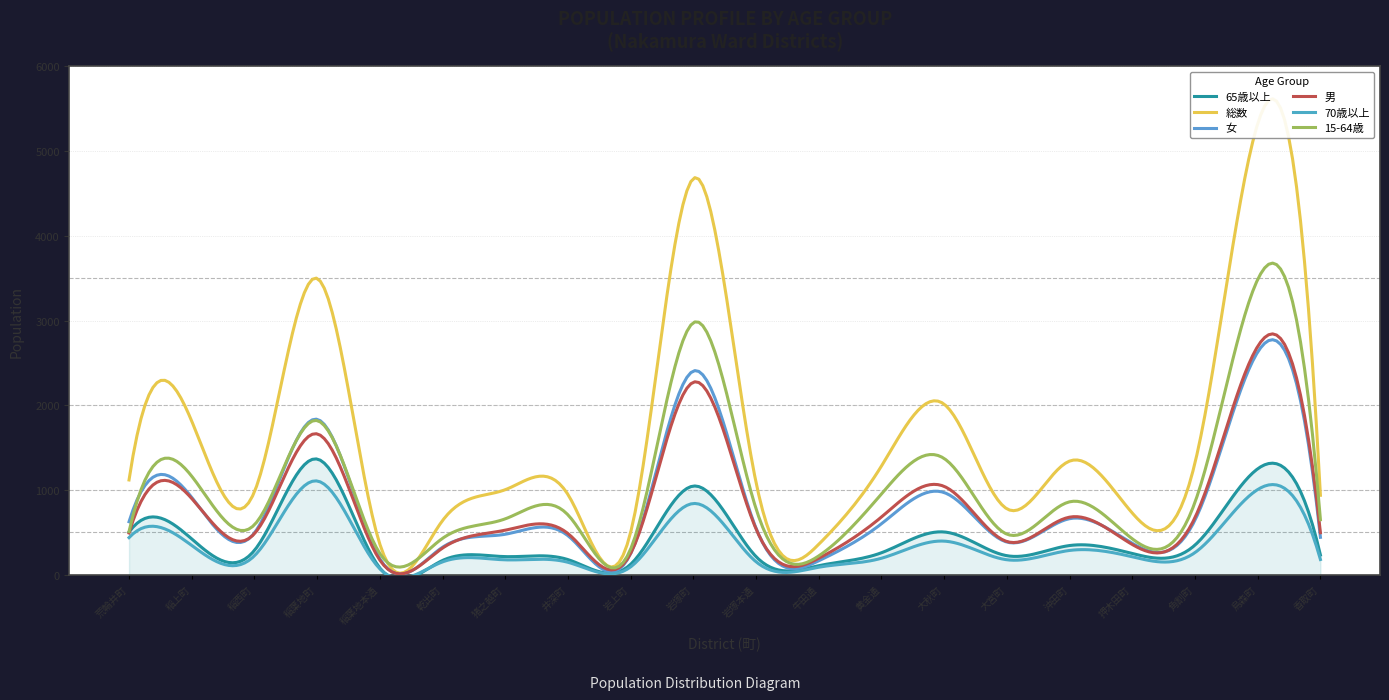

Reading left to right, list all the values displayed in this chart.

65歳以上: 504	423	288	1366	80	169	214	179	124	1047	214	107	260	505	225	345	251	351	1251	233
総数: 1119	1813	979	3498	361	640	1004	947	502	4678	1088	360	1284	2013	778	1342	728	1322	5325	938
女: 626	913	494	1835	188	325	478	461	250	2405	548	165	602	970	386	662	371	646	2629	442
男: 493	900	485	1663	173	315	526	486	252	2273	540	195	682	1043	392	680	357	676	2696	496
70歳以上: 438	346	224	1107	70	152	176	147	93	841	153	89	195	397	177	287	212	262	1006	180
15-64歳: 511	1163	590	1820	251	430	660	707	304	2976	778	223	954	1372	479	861	424	857	3486	650